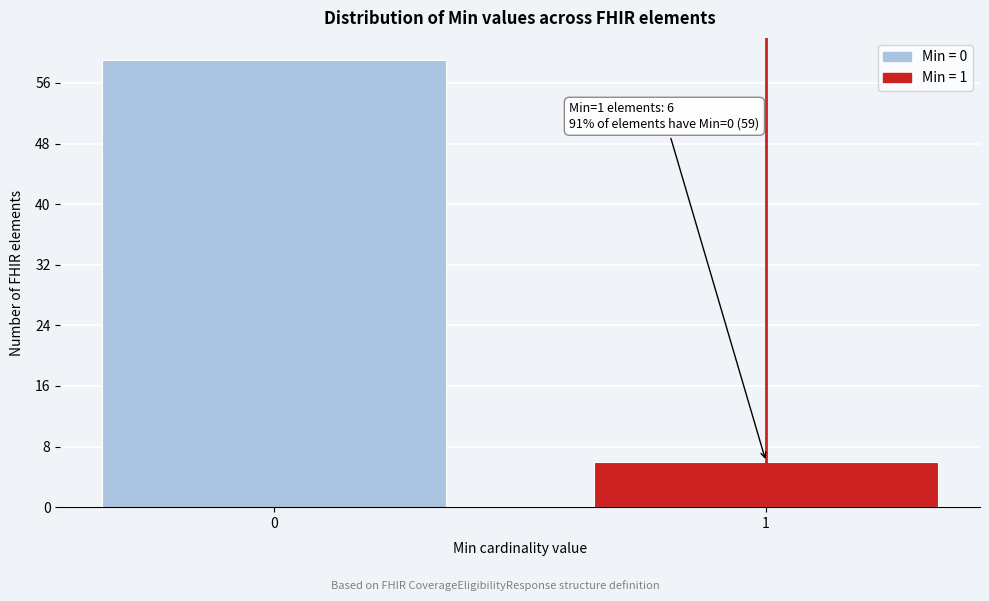

Reading left to right, transcribe all the data shown in this chart.

0=59	1=6